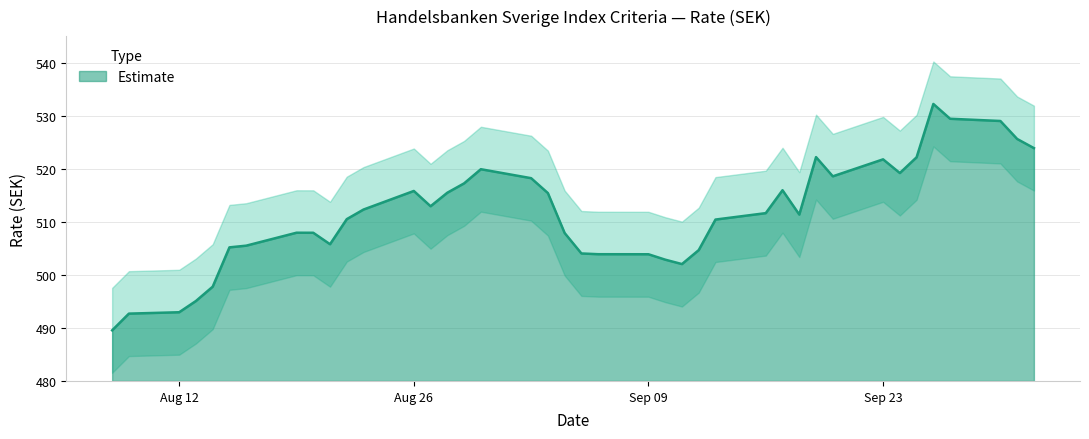

What is the change in value from 11.09.2024 to 30.08.2024?

+17.9